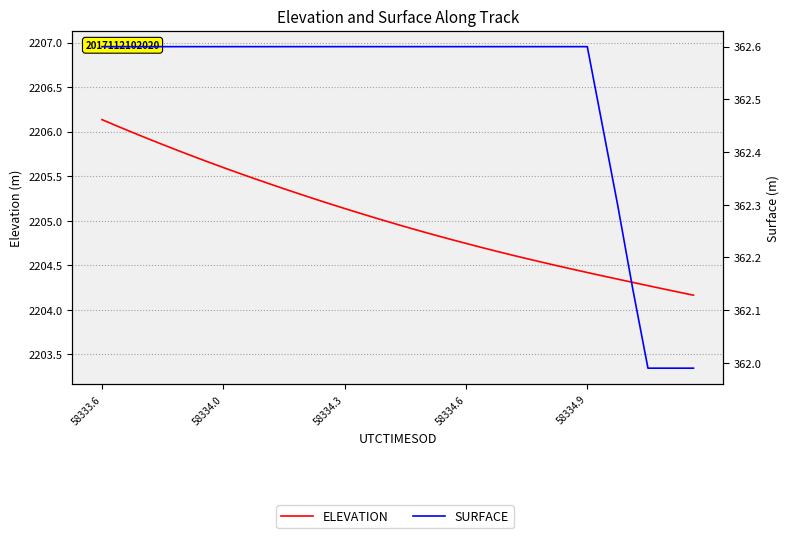

Which series has the widest spread of values?

ELEVATION